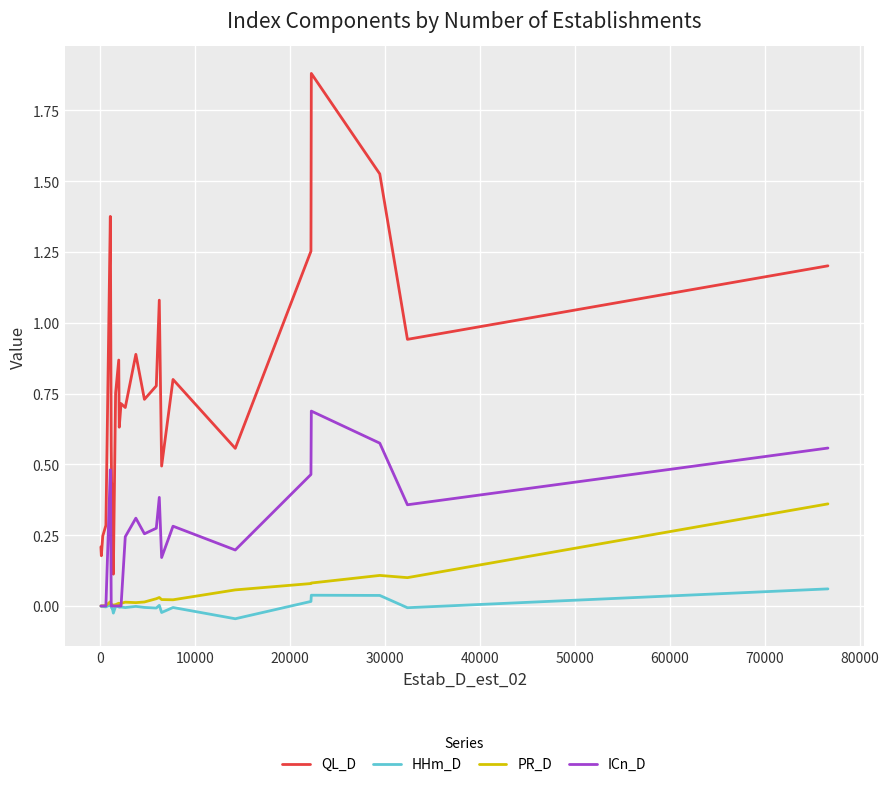

Which series has the largest total across all categories?

QL_D